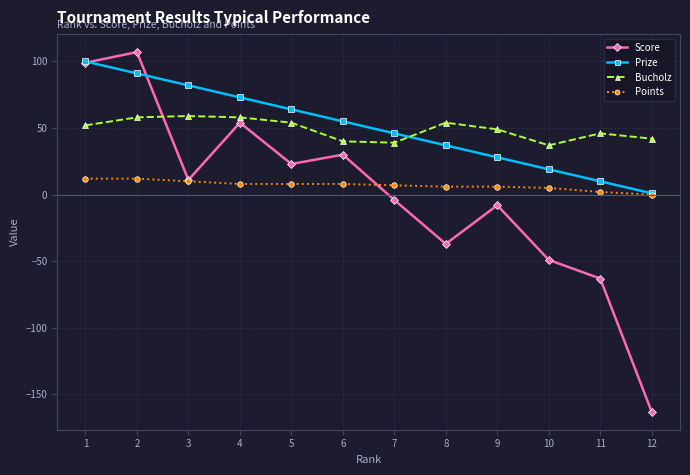

What is the value of the Prize point at the 2nd from the left?

91